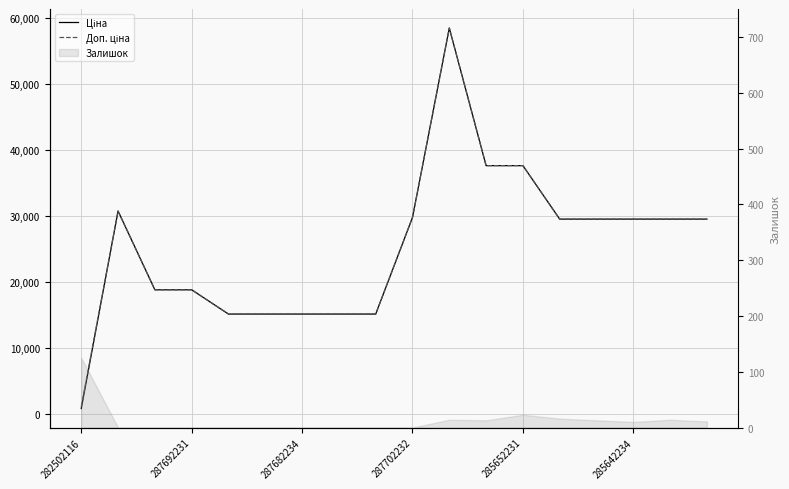

Which series changed the most between 7 and 15?

Ціна